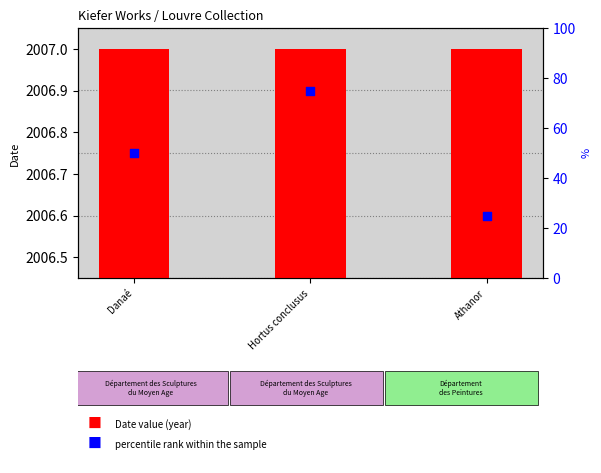

What are all the series names shown in the legend?

Date value, percentile rank within the sample